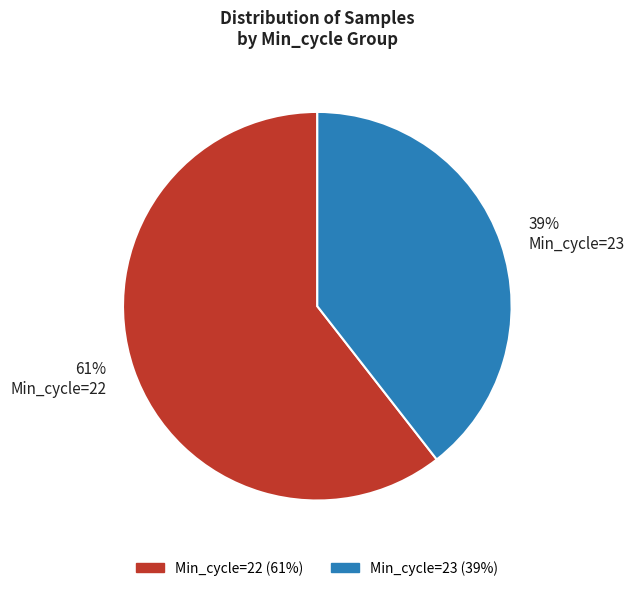

Is there any slice that represents more than half of the pie?

Yes